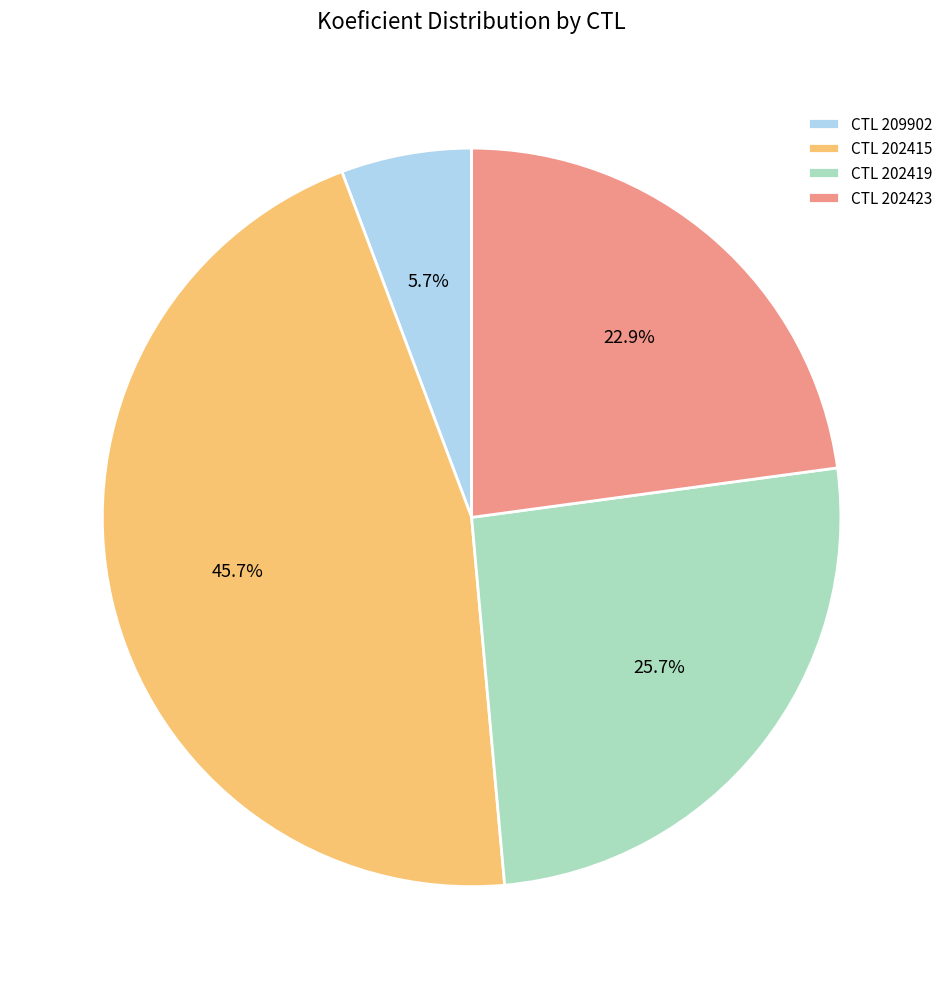

How much of the chart is everything except CTL 209902?

94.3%